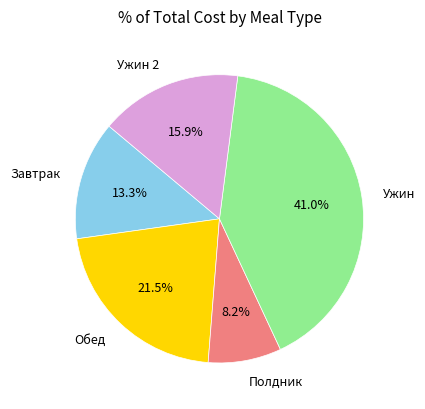

How many slices are in this pie chart?

5